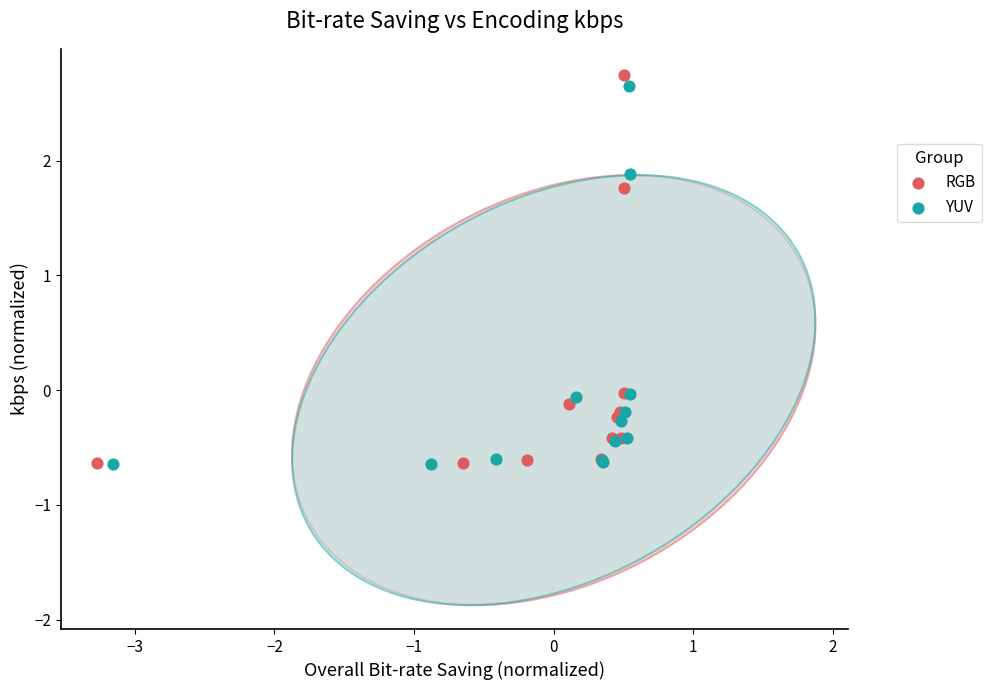

Which series has the largest Y range (max minus min)?

RGB